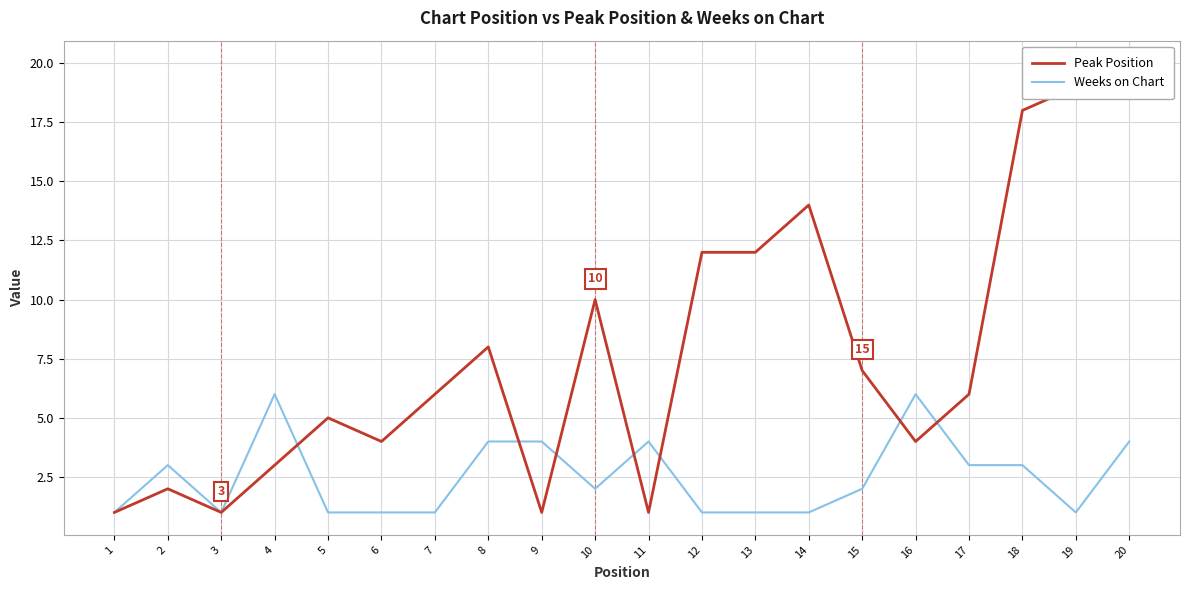

How many distinct data groups are displayed?

2